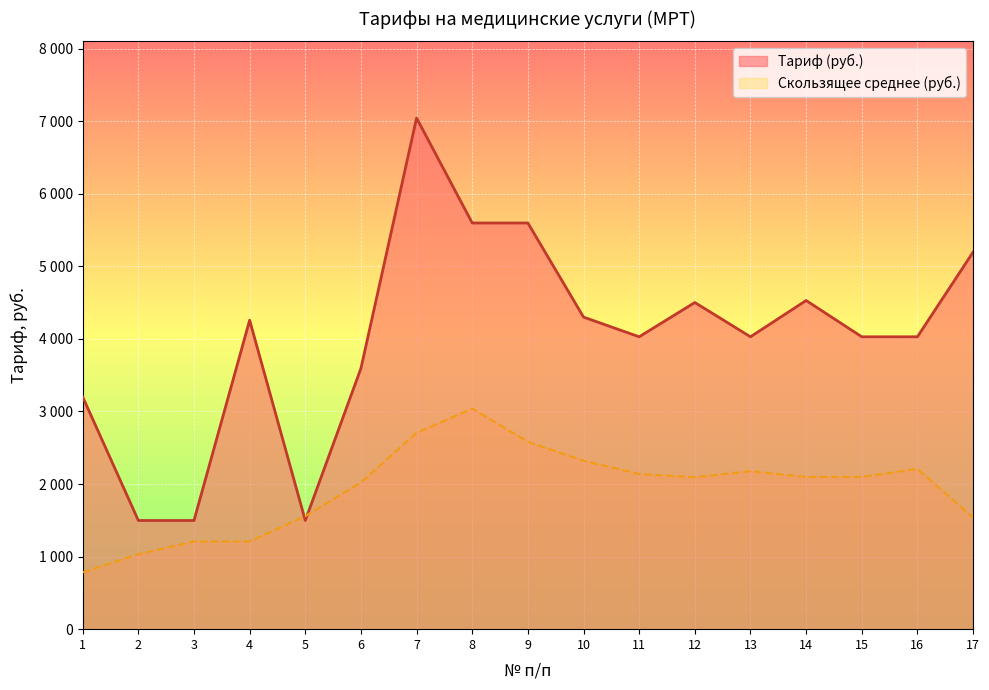

Reading left to right, extract all data points from this chart.

3199.8	1497.2	1497.2	4257.0	1497.2	3593.3	7042.6	5596.4	5596.4	4299.8	4028.4	4500.7	4028.4	4528.4	4028.4	4028.4	5194.7